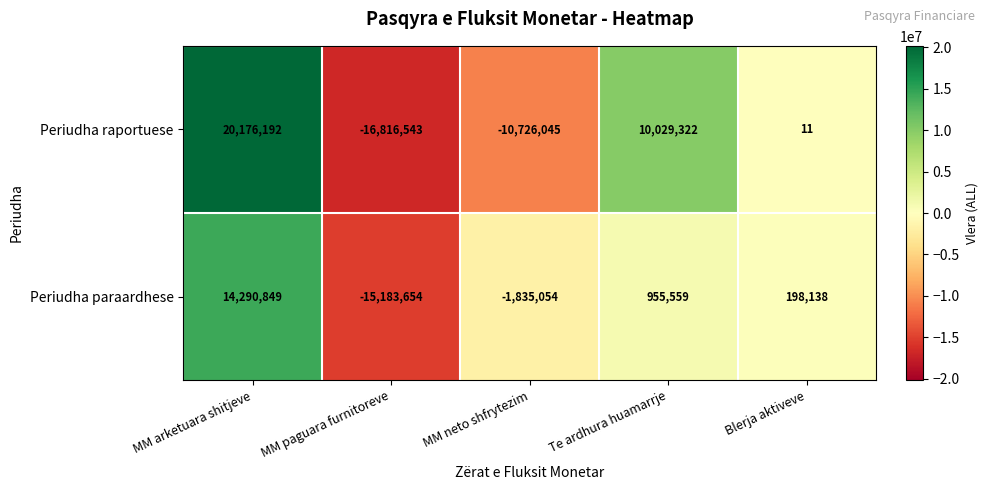

Where does the Periudha raportuese series first go above 11?

MM arketuara shitjeve